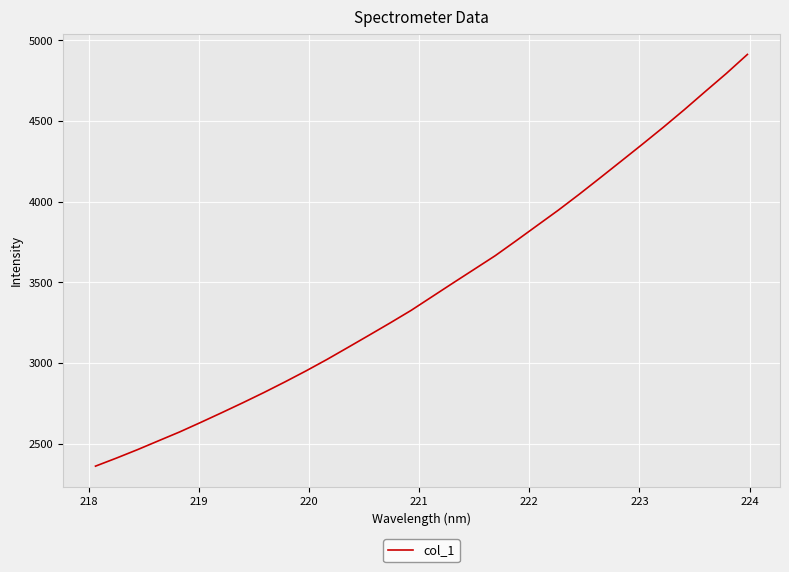

Reading left to right, transcribe all the data shown in this chart.

2361.0	2411.1	2463.4	2518.5	2573.2	2632.2	2692.5	2754.0	2817.3	2883.2	2951.3	3022.6	3097.4	3172.8	3248.8	3326.9	3412.1	3497.2	3581.5	3665.9	3759.0	3853.6	3948.0	4047.1	4149.5	4252.9	4356.8	4462.3	4571.4	4684.3	4795.9	4913.6